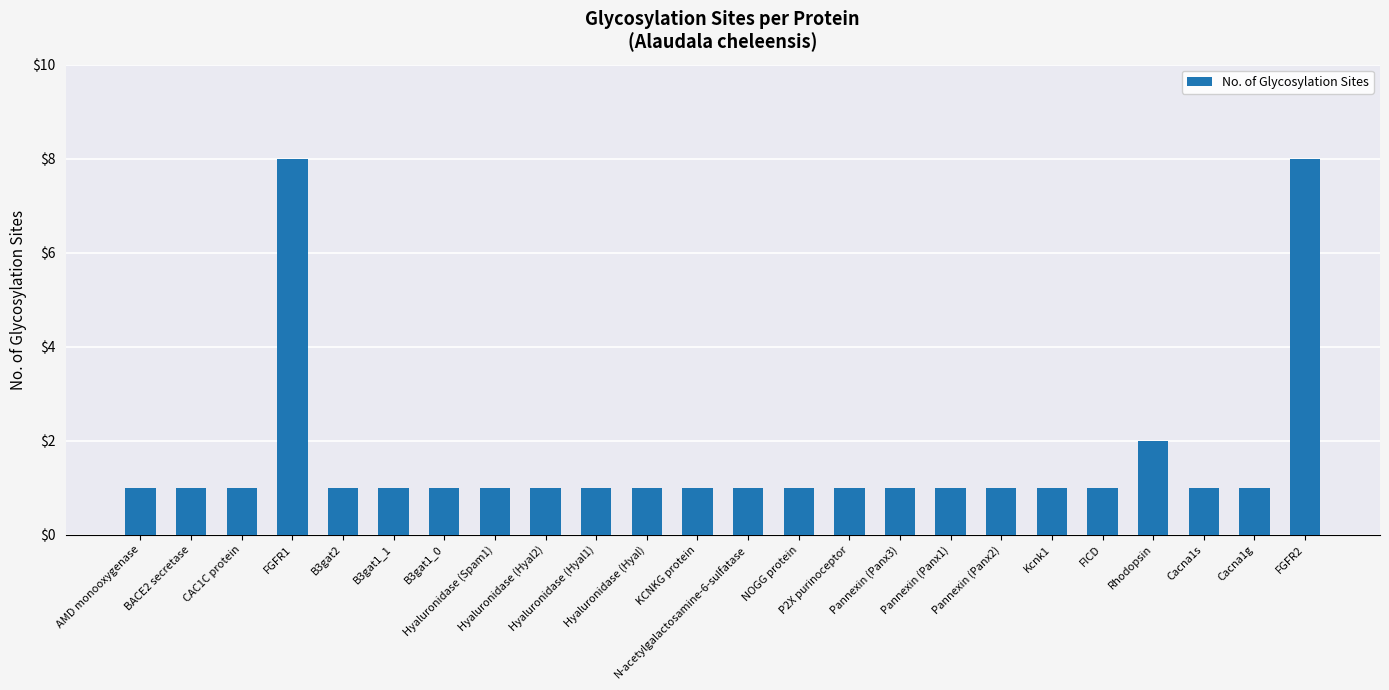

What is the difference between the second highest and minimum values?

7